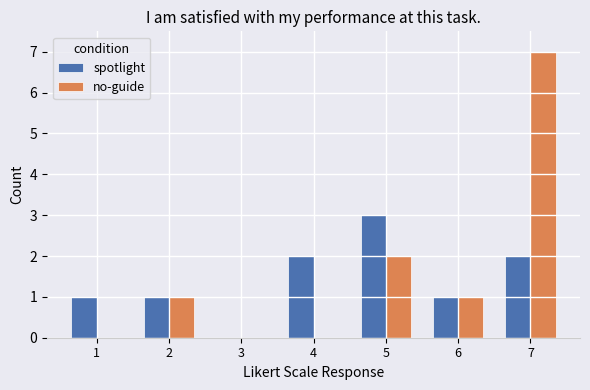

Which series changed the most between 2 and 5?

spotlight